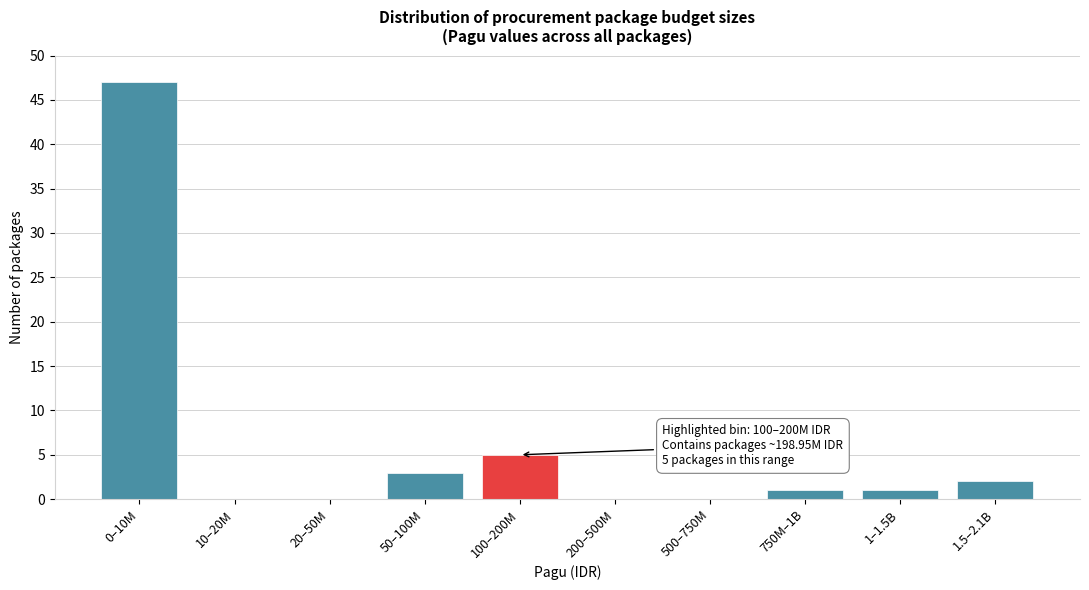

Reading left to right, transcribe all the data shown in this chart.

0–10M=47	10–20M=0	20–50M=0	50–100M=3	100–200M=5	200–500M=0	500–750M=0	750M–1B=1	1–1.5B=1	1.5–2.1B=2